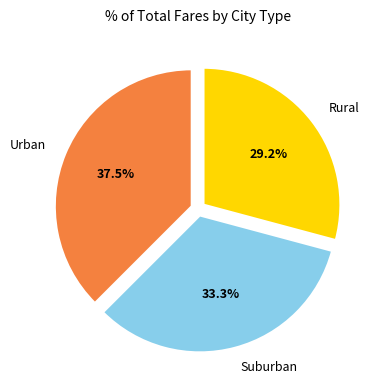

Which category has the smallest portion of the pie?

Rural